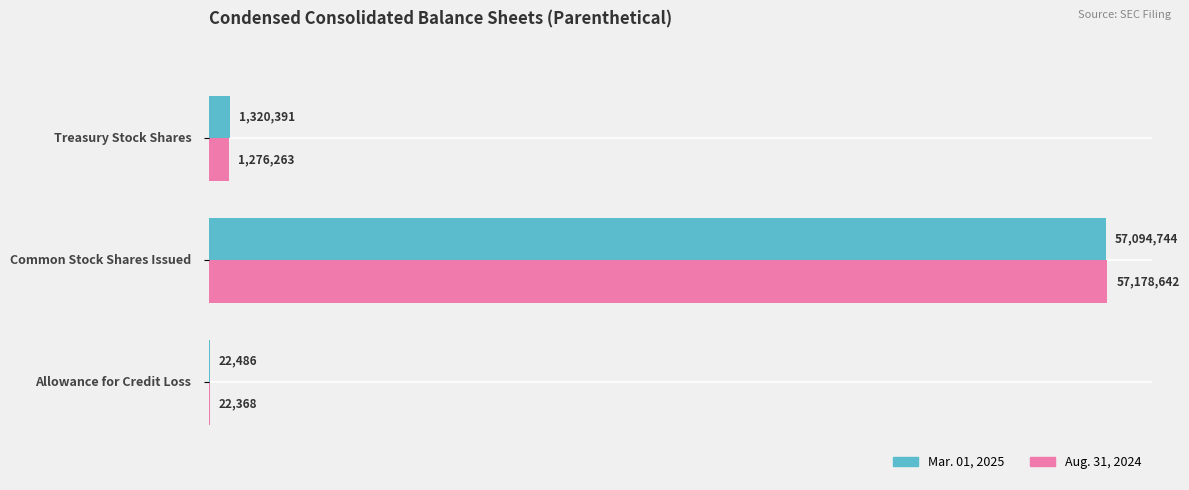

What are all the series names shown in the legend?

Mar. 01, 2025, Aug. 31, 2024